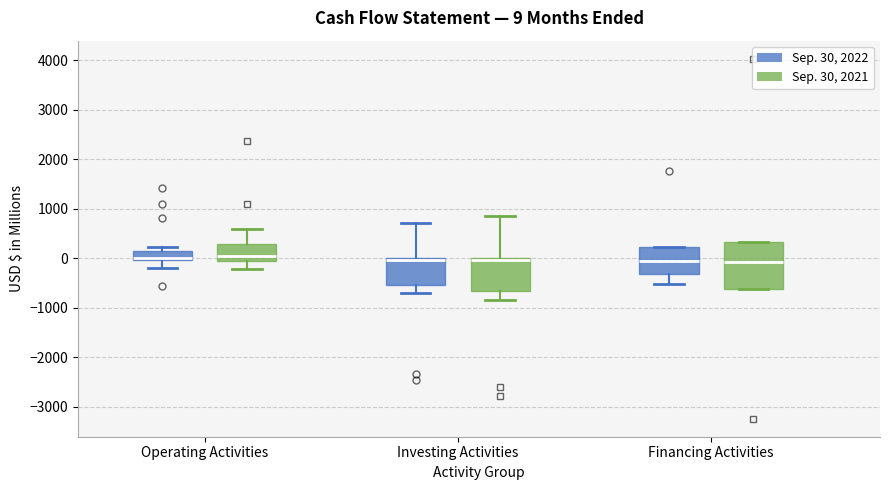

Which box is the tallest, from its lower edge to its upper edge?

Financing Activities (Sep. 30, 2021)